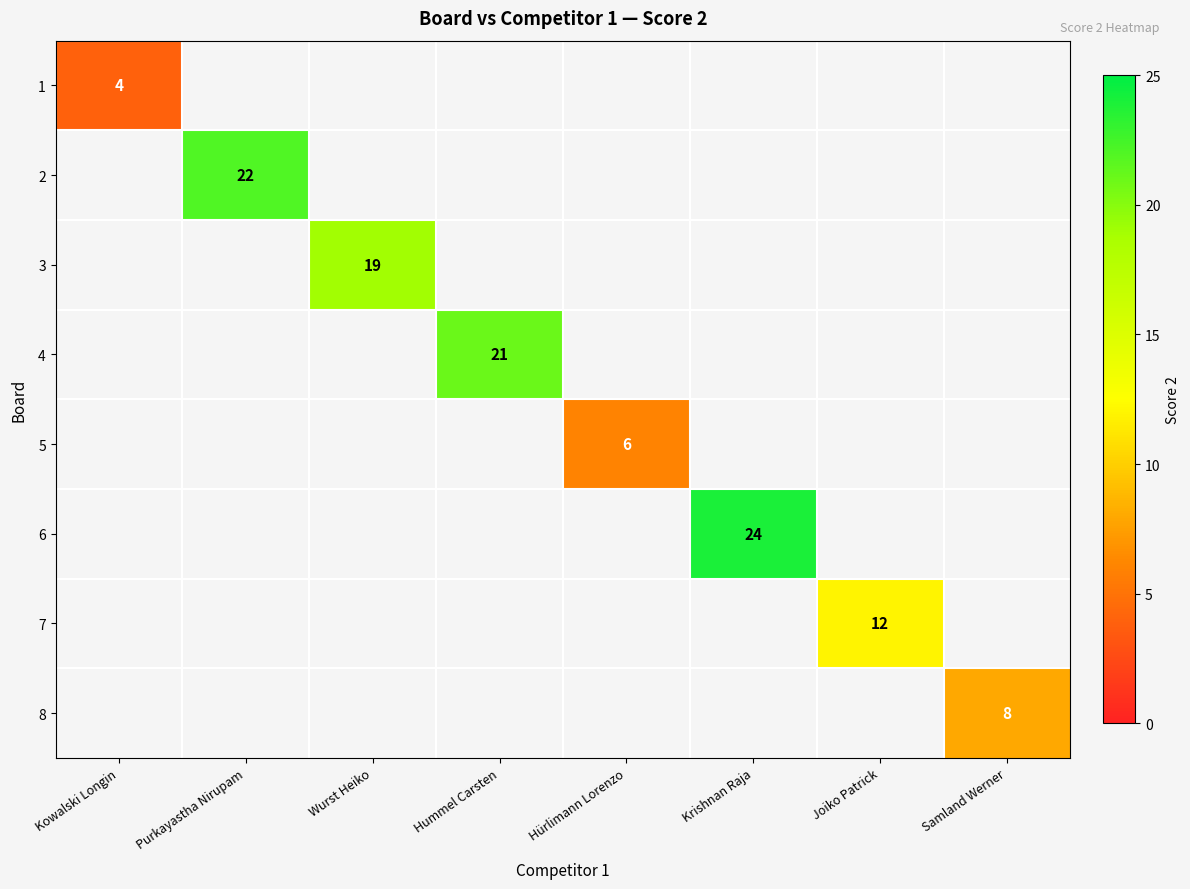

Is it true that 5 equals 4 at Hürlimann Lorenzo?

False